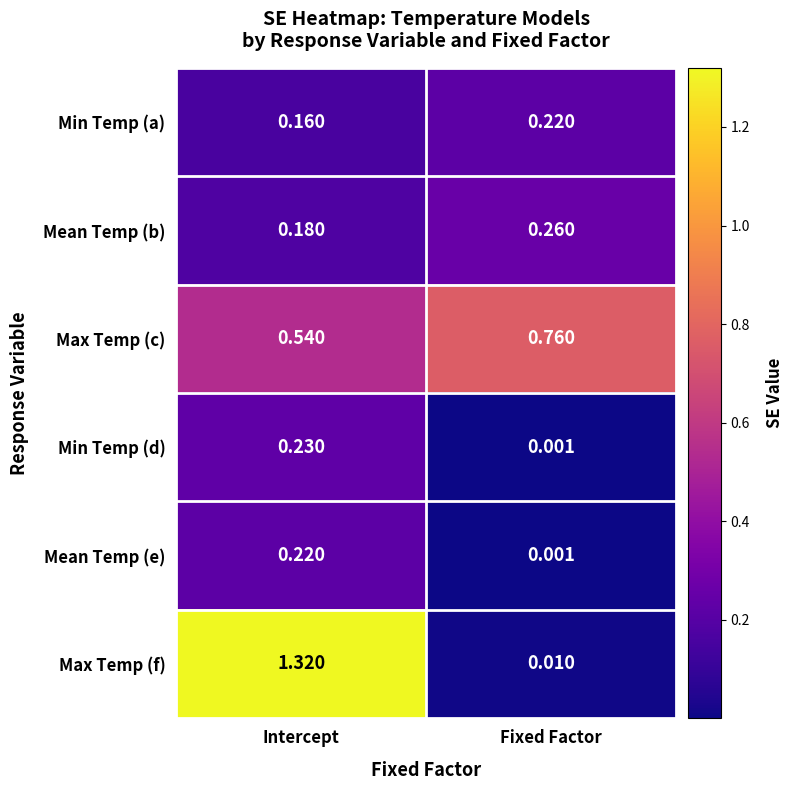

Which series has the widest spread of values?

Max Temp (f)